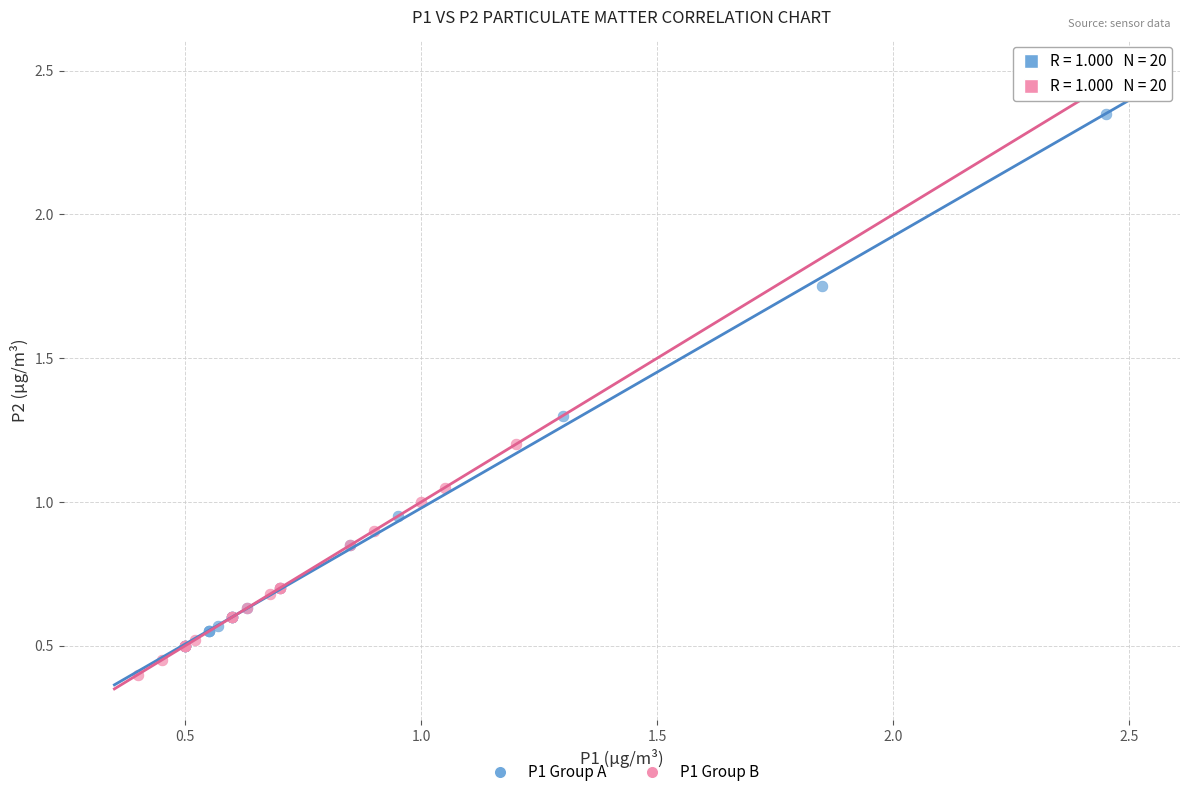

Which series contains the lowest Y value?

P1 Group B